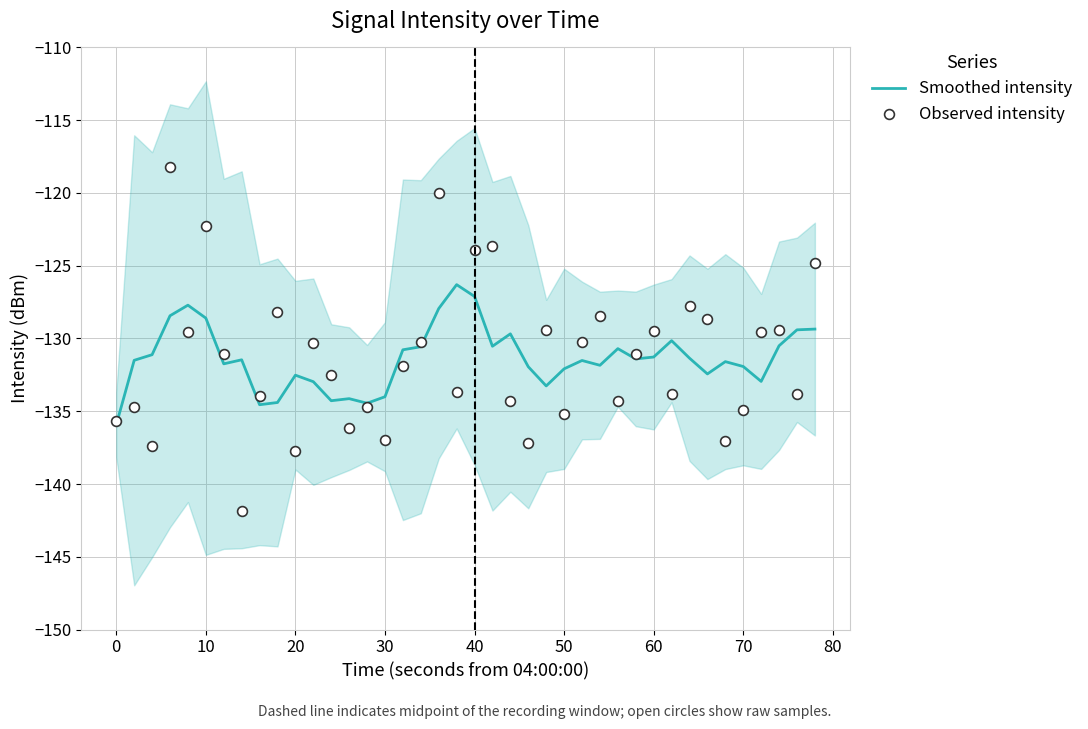

Which series reaches the maximum Y coordinate?

Observed intensity